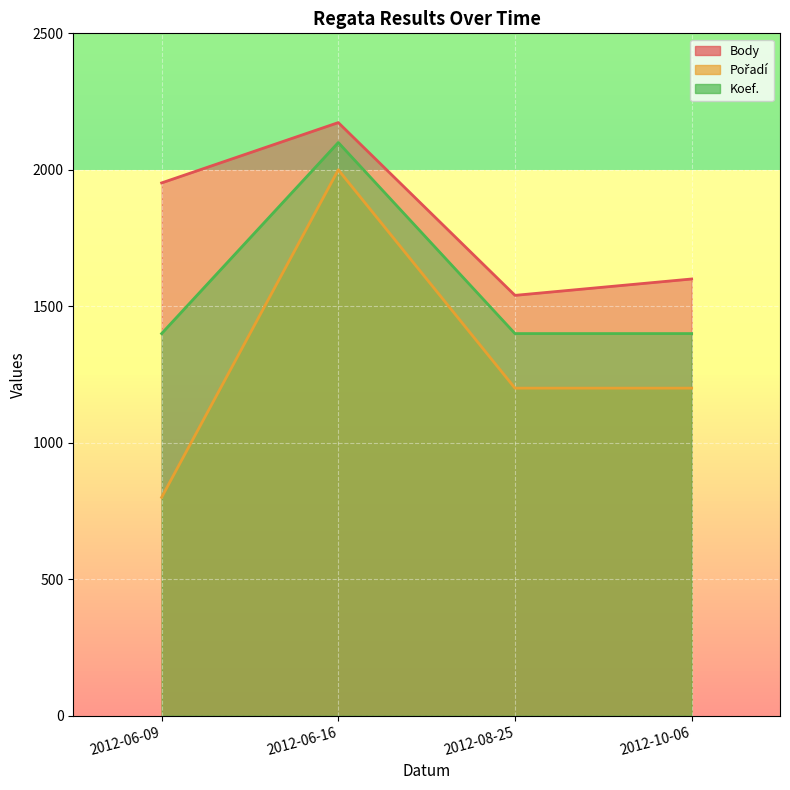

At which category does the chart reach its minimum across all series?

2012-06-09